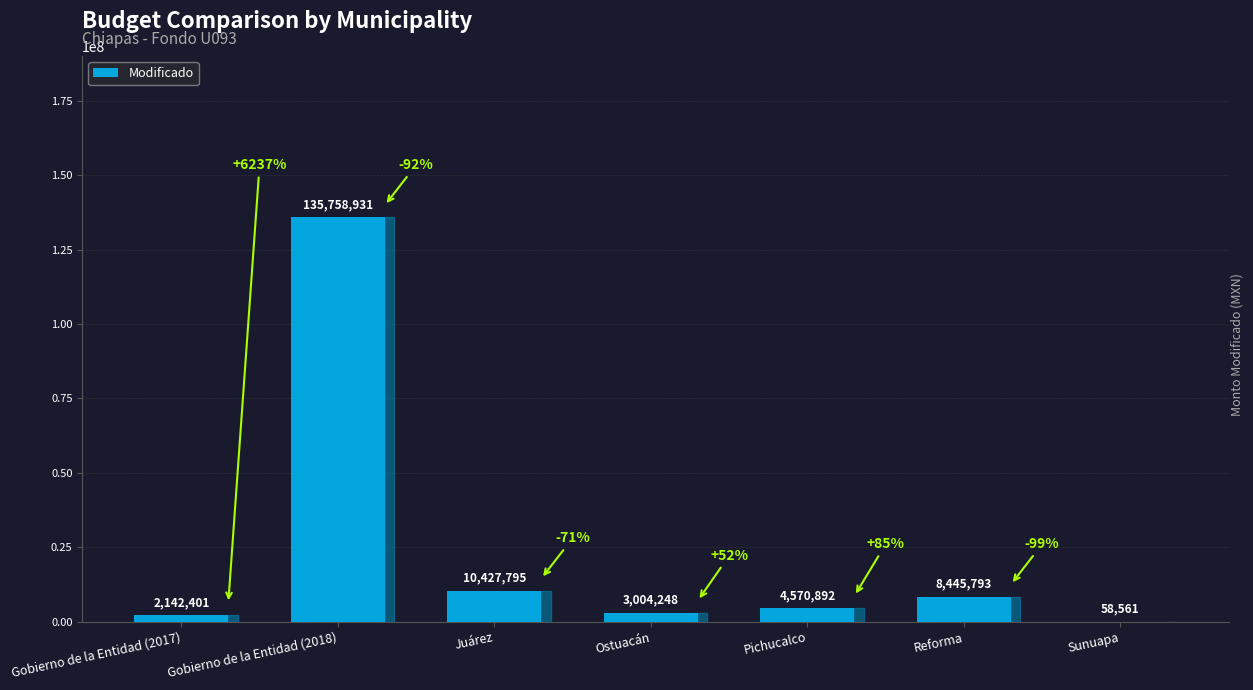

Where is the data nearest to the value 67908746?

Juárez